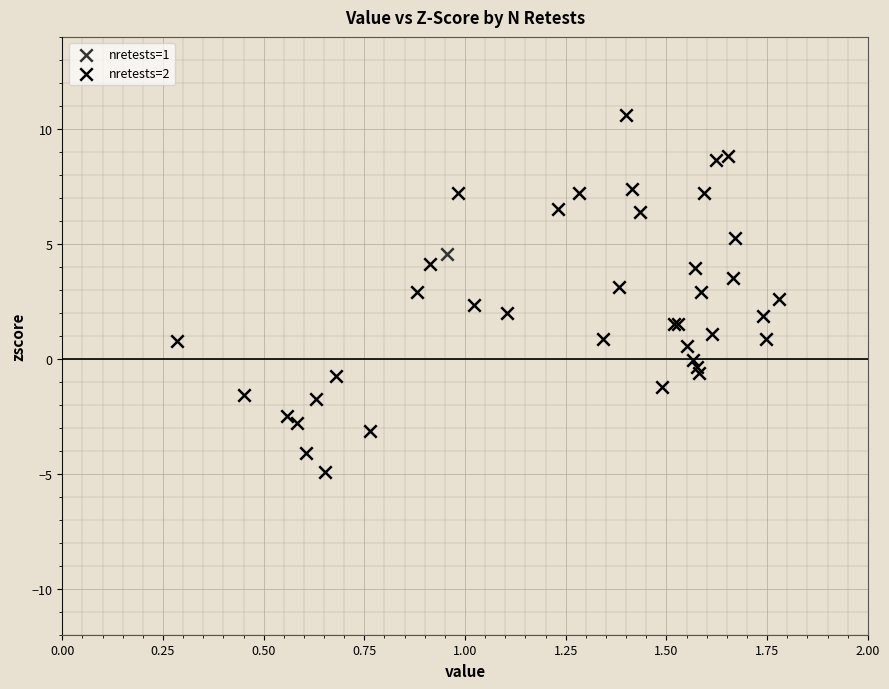

What are all the series names shown in the legend?

nretests=1, nretests=2